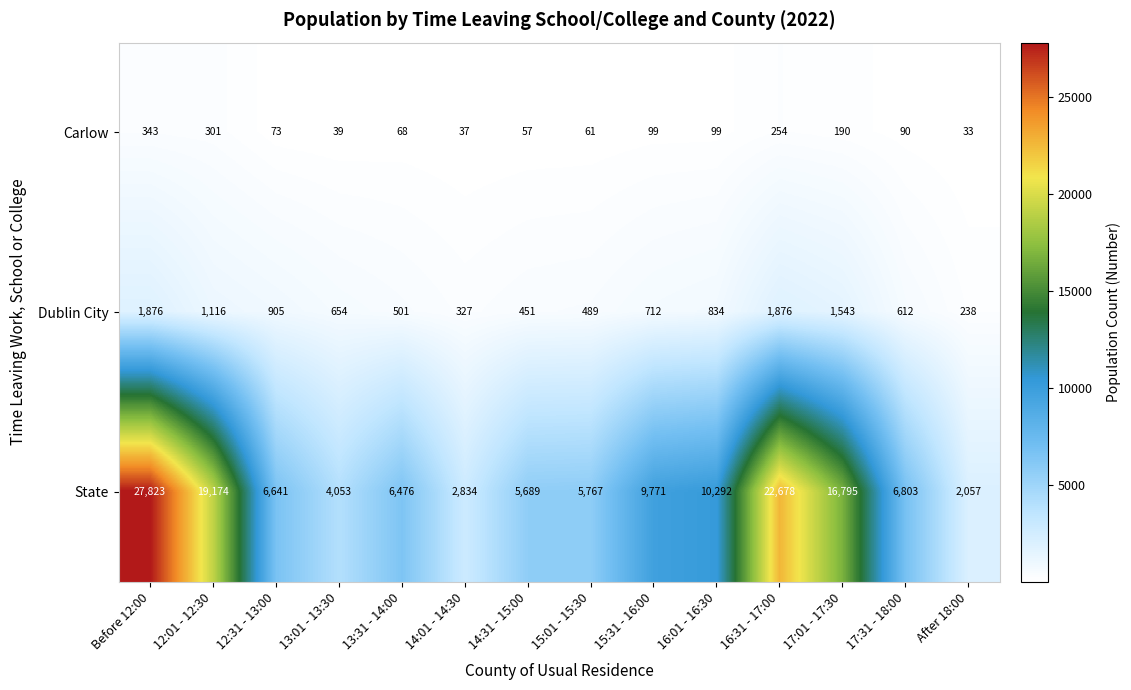

Rank the series by their maximum value, from highest to lowest.

State, Dublin City, Carlow